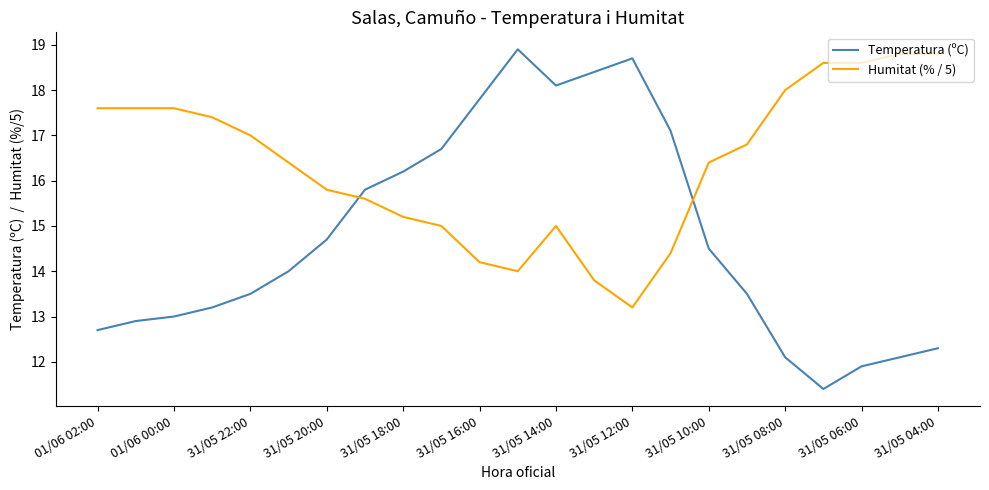

Which series has the largest total across all categories?

Humitat (% / 5)